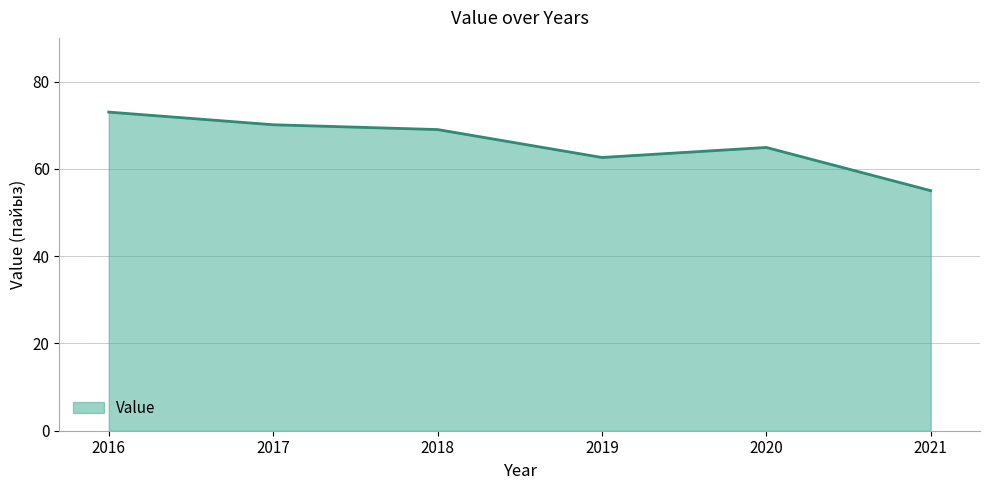

At which category does the chart reach its minimum across all series?

2021